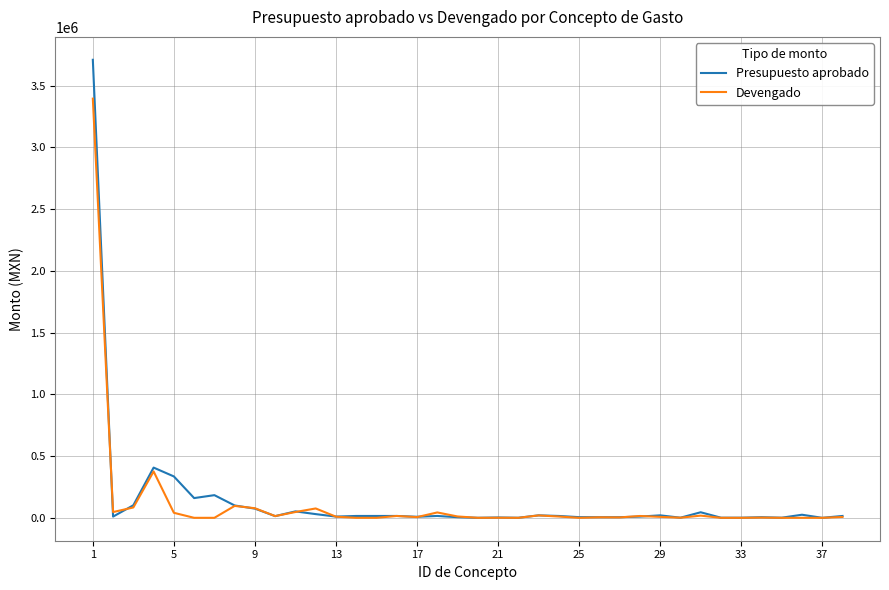

In Devengado, how many points are higher than both neighbors (excluding endpoints)?

11